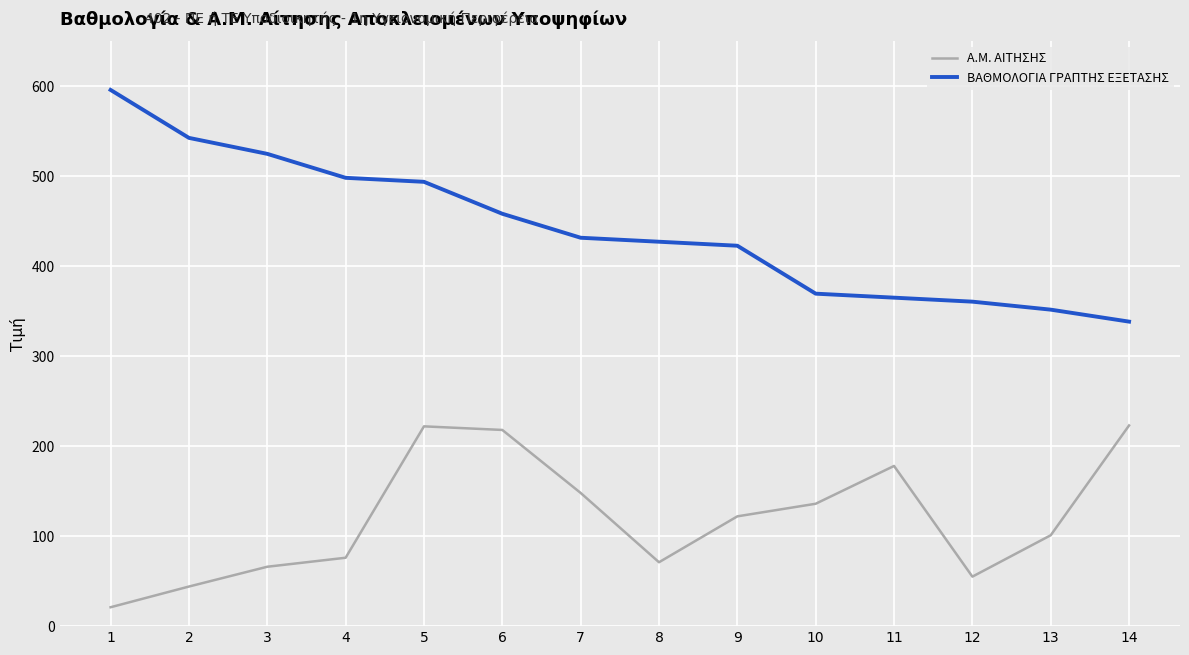

What is the difference between the Α.Μ. ΑΙΤΗΣΗΣ values at 12 and 13?

46.0